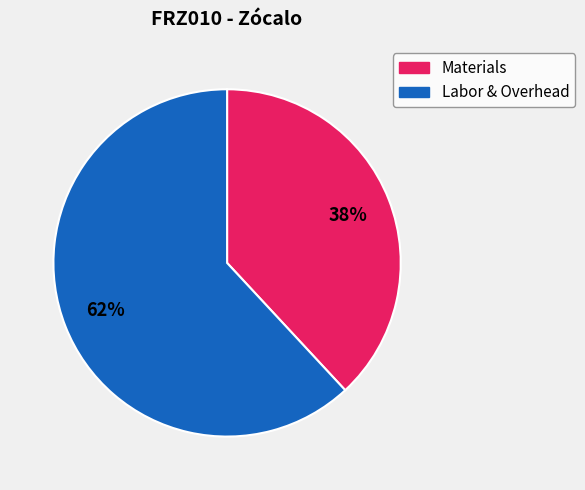

To the nearest percent, what is the average slice percentage?

50%